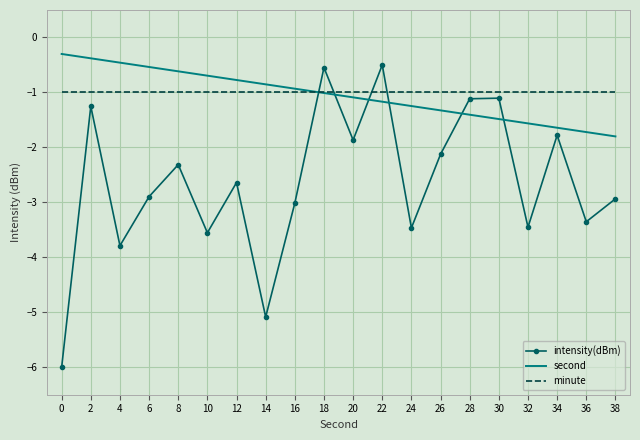

Which series changed the most between 10 and 26?

intensity(dBm)